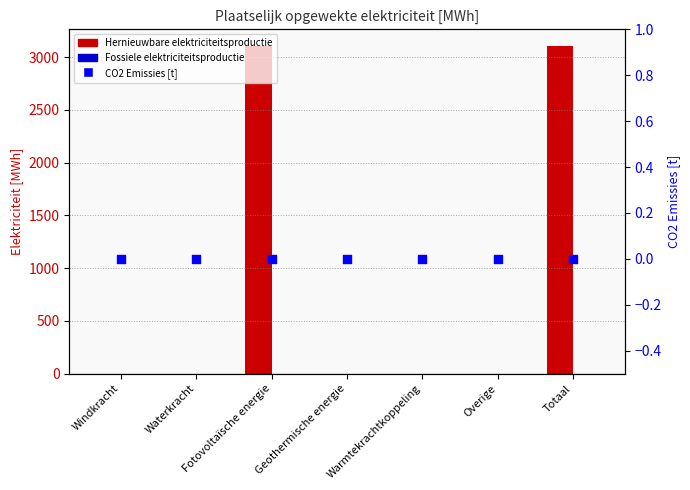

Which series contains the highest Y value?

Hernieuwbare elektriciteitsproductie